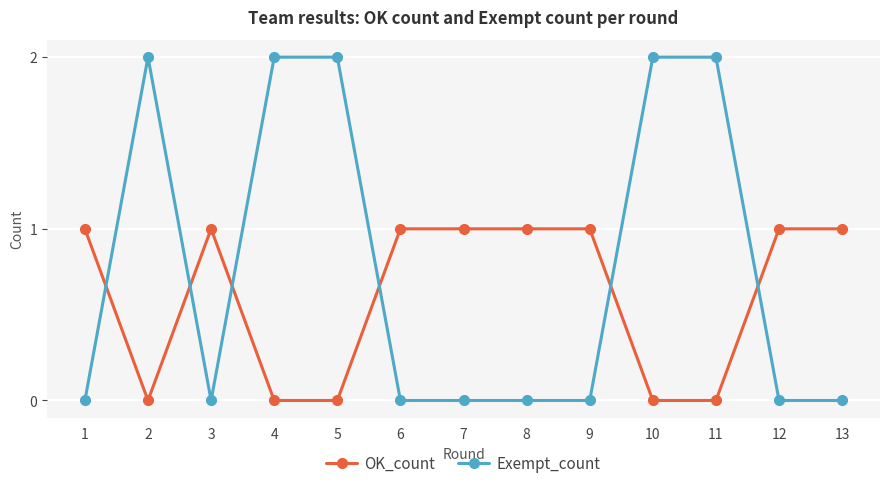

Reading left to right, transcribe all the data shown in this chart.

OK_count: 1	0	1	0	0	1	1	1	1	0	0	1	1
Exempt_count: 0	2	0	2	2	0	0	0	0	2	2	0	0